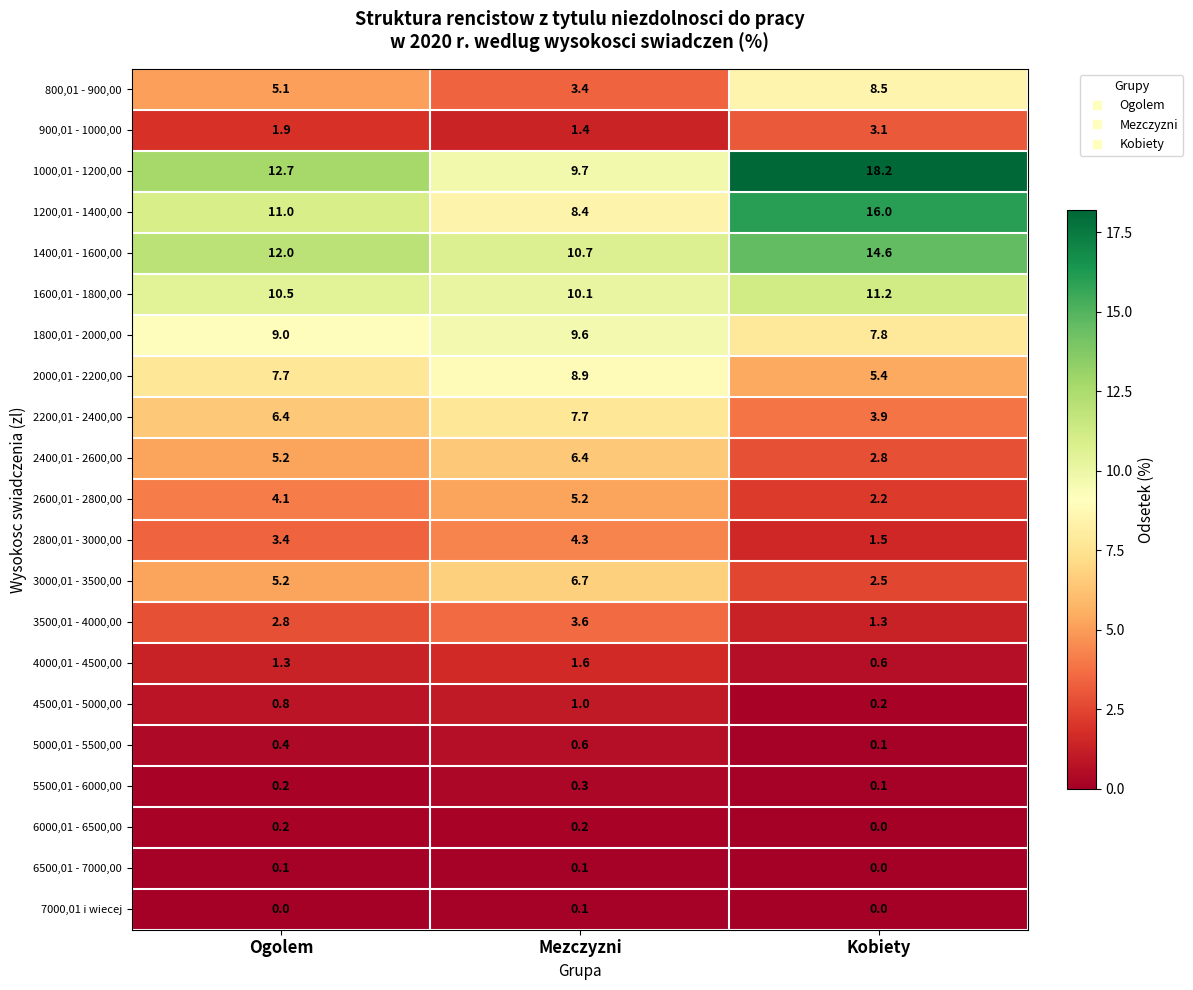

What is the difference between the highest and lowest values at Ogolem?

12.7